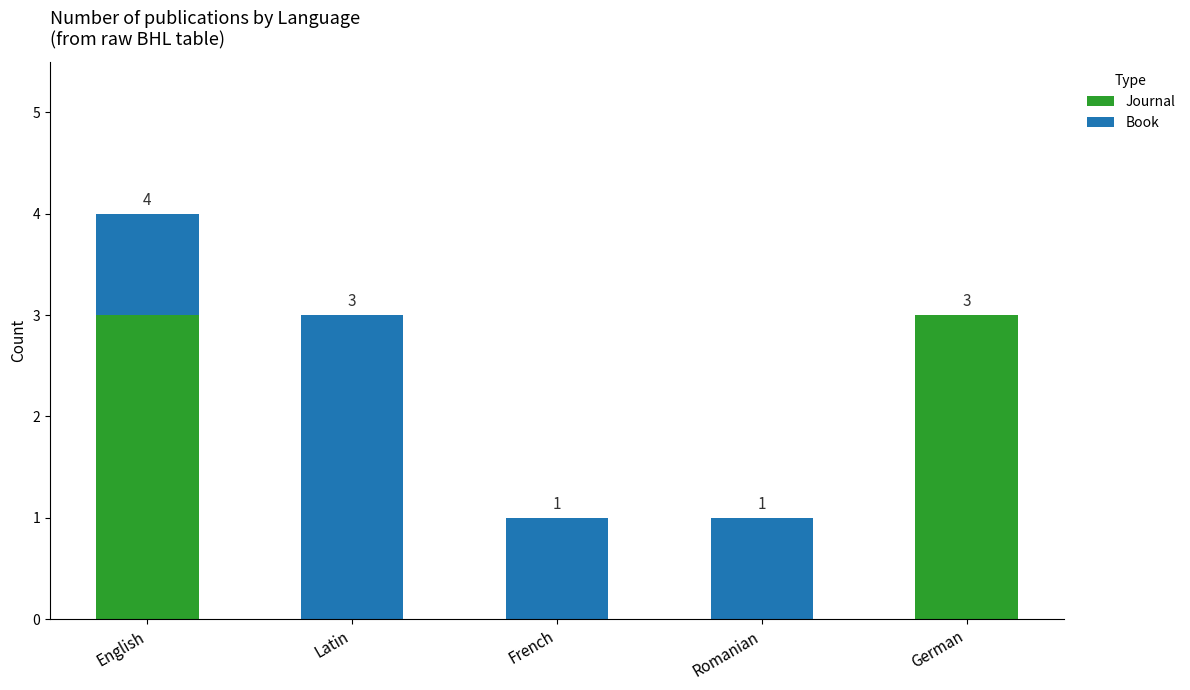

At which category is the sum across all series the highest?

English